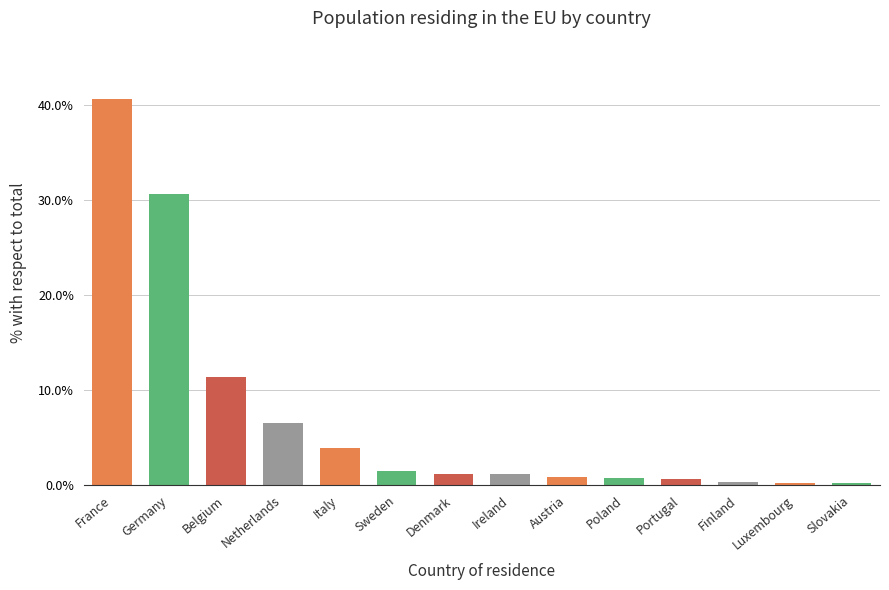

How many bars are there in total?

14